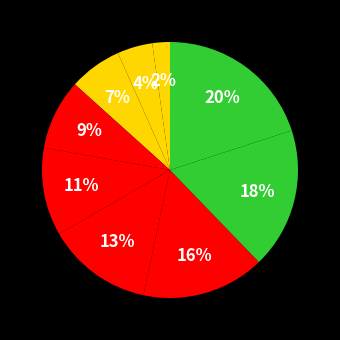

Rank the categories by value from highest to lowest.

Tarun Kumar Das, Soumen Soren, Rohit Kumar, Rajeshwar Prasad, Kousik Sikdar, Jayanta Kumar Mridha, Barun Krishna Roy, Asit Kumar Mondal, Abhijit Mondal